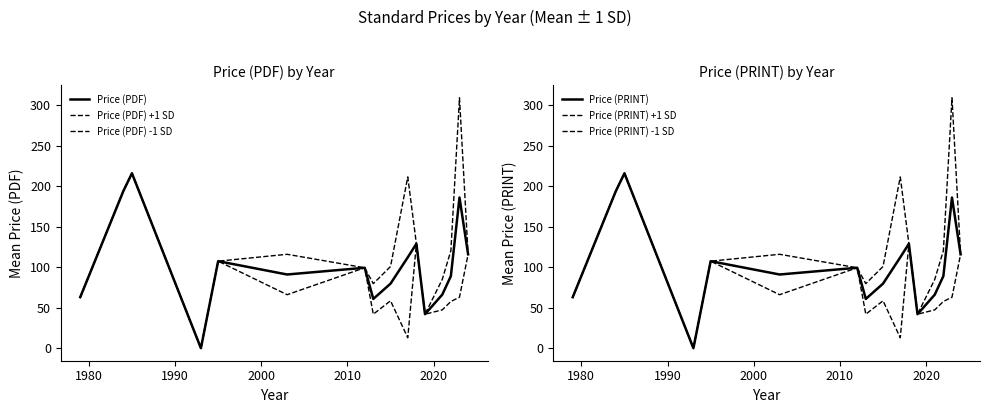

Reading right to left, extract all data points from this chart.

Price (PDF): 116.0	186.1	89.1	66.1	42.0	129.0	112.2	79.7	60.9	99.3	91.0	107.5	0.0	216.0	194.0	63.0
Price (PDF) +1 SD: 116.0	309.2	120.4	84.9	42.0	129.0	211.6	100.9	79.7	99.3	116.0	107.5	0.0	216.0	194.0	63.0
Price (PDF) -1 SD: 116.0	63.0	57.7	47.3	42.0	129.0	12.9	58.6	42.0	99.3	66.1	107.5	0.0	216.0	194.0	63.0
Price (PRINT): 116.0	186.1	89.1	66.1	42.0	129.0	112.2	79.7	60.9	99.3	91.0	107.5	0.0	216.0	194.0	63.0
Price (PRINT) +1 SD: 116.0	309.2	120.4	84.9	42.0	129.0	211.6	100.9	79.7	99.3	116.0	107.5	0.0	216.0	194.0	63.0
Price (PRINT) -1 SD: 116.0	63.0	57.7	47.3	42.0	129.0	12.9	58.6	42.0	99.3	66.1	107.5	0.0	216.0	194.0	63.0